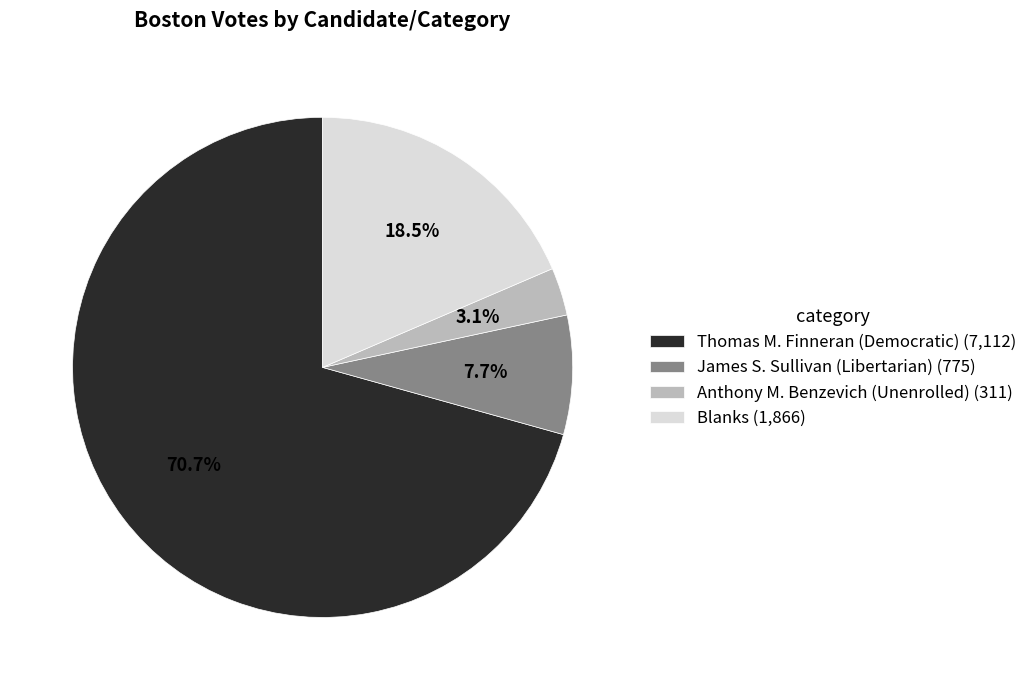

Which category has the smallest portion of the pie?

Anthony M. Benzevich (Unenrolled)